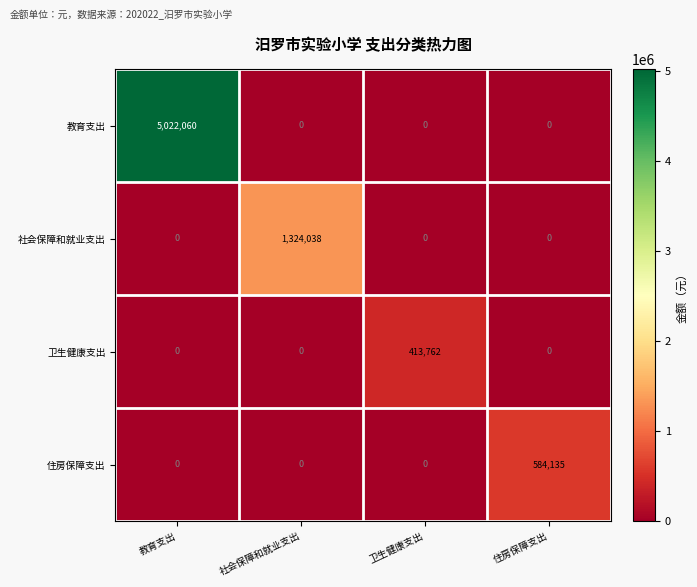

Reading left to right, transcribe all the data shown in this chart.

教育支出: 5022060	0	0	0
社会保障和就业支出: 0	1324038	0	0
卫生健康支出: 0	0	413762	0
住房保障支出: 0	0	0	584135